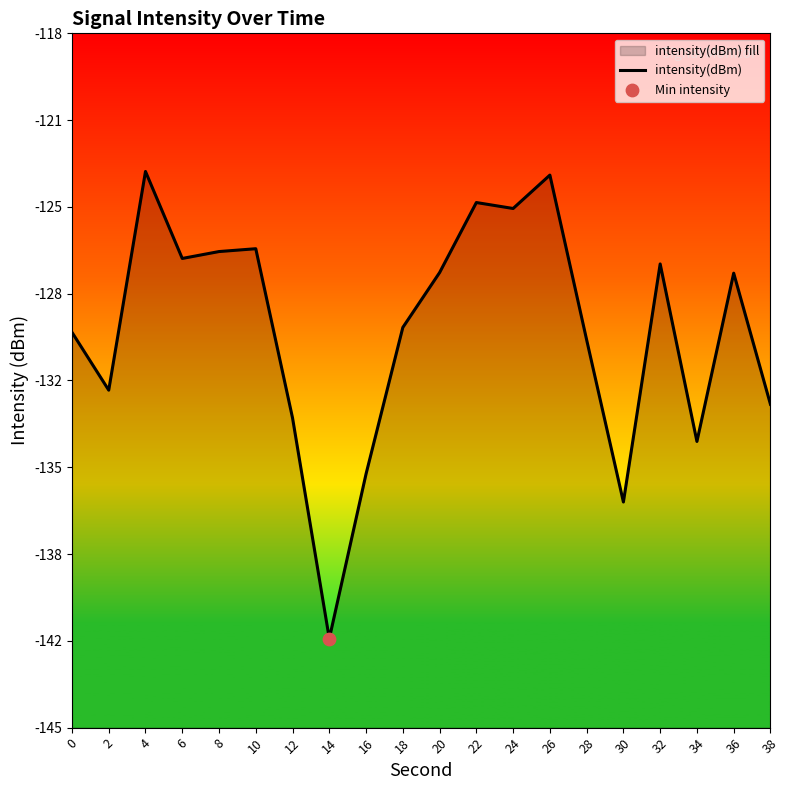

Between 0 and 4, which is larger?

4